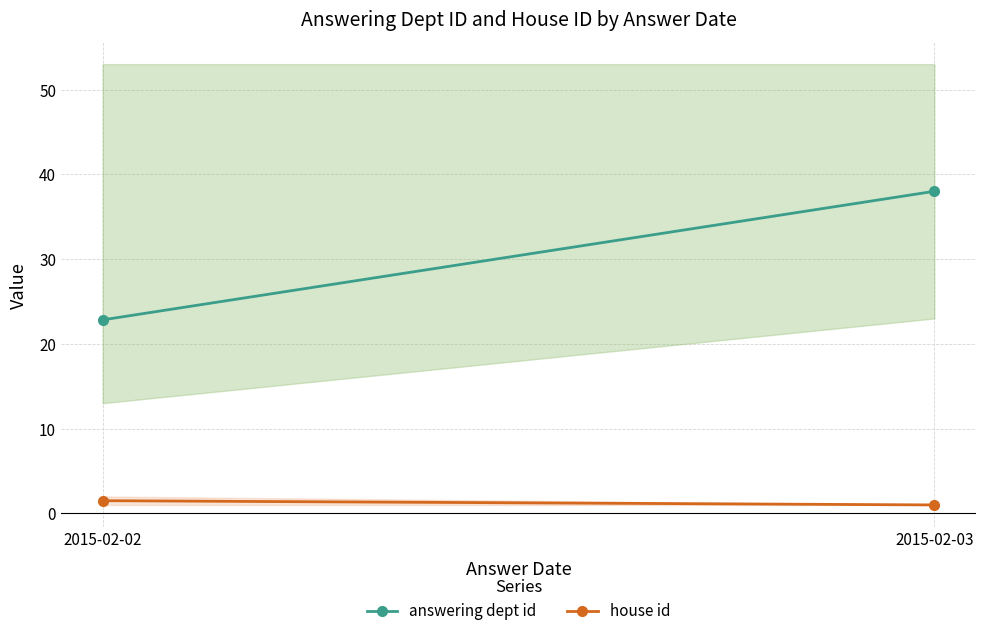

How many lines are shown in the chart?

2